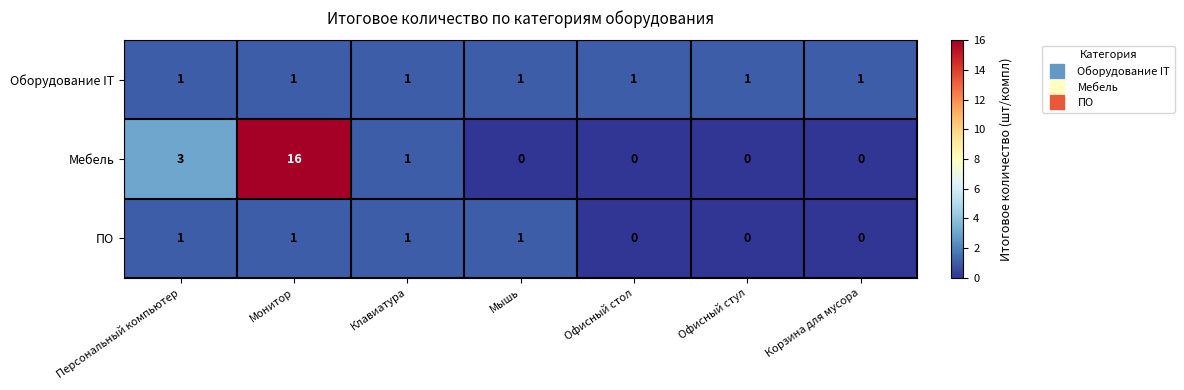

Which category has the highest value in the Мебель series?

Монитор